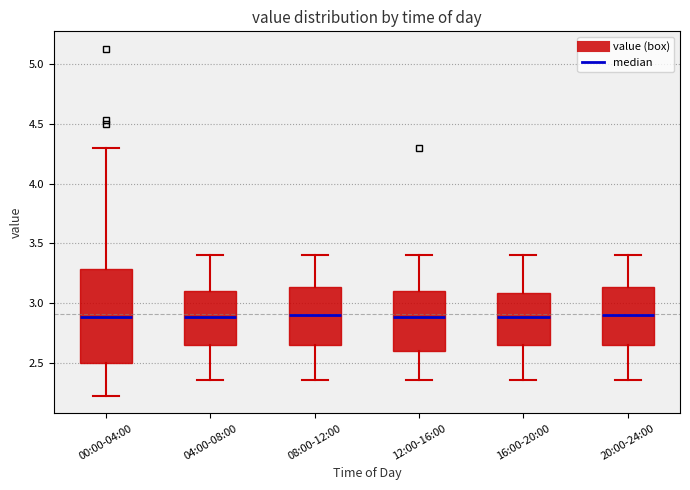

Comparing the boxes themselves (not the whiskers), which one is the tallest?

00:00-04:00